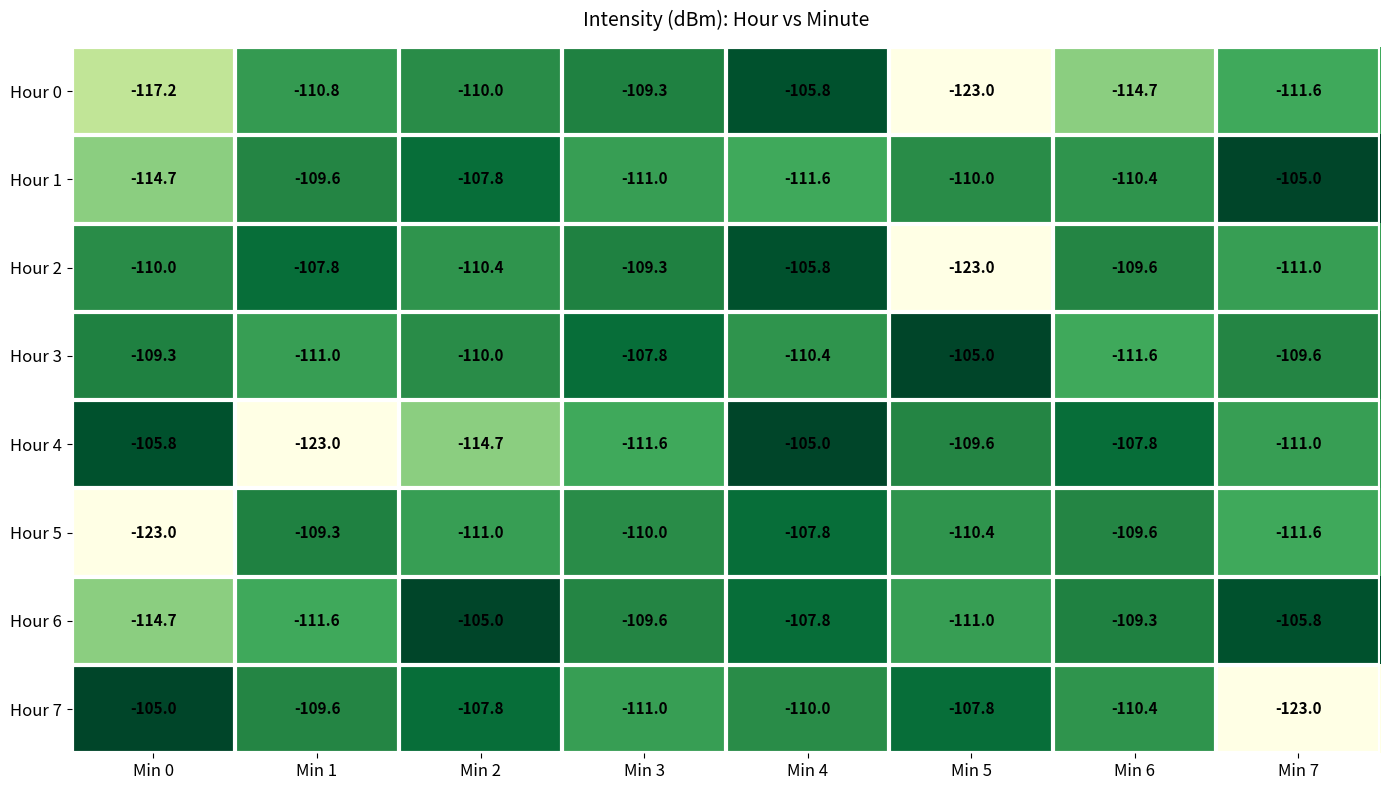

The Hour 0 series shows -150.7 at Min 1. True or false?

False